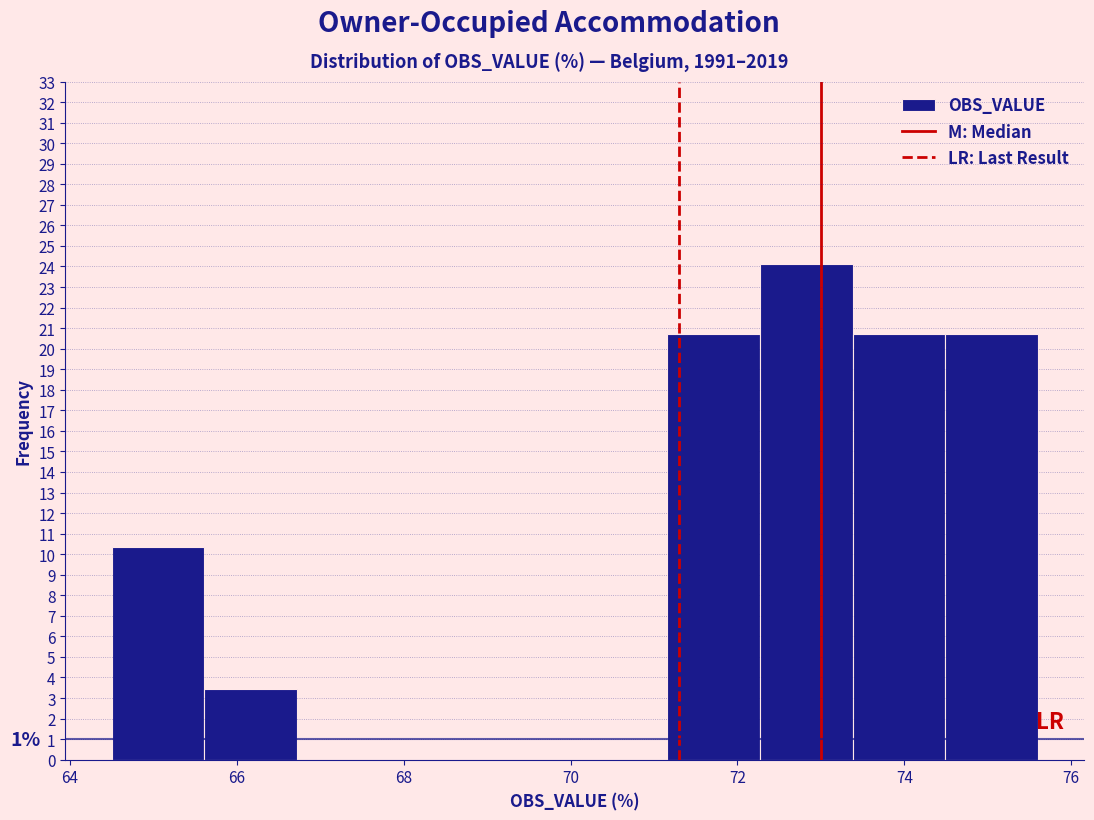

Which range on the x-axis has the tallest bar?

72.2 to 73.4